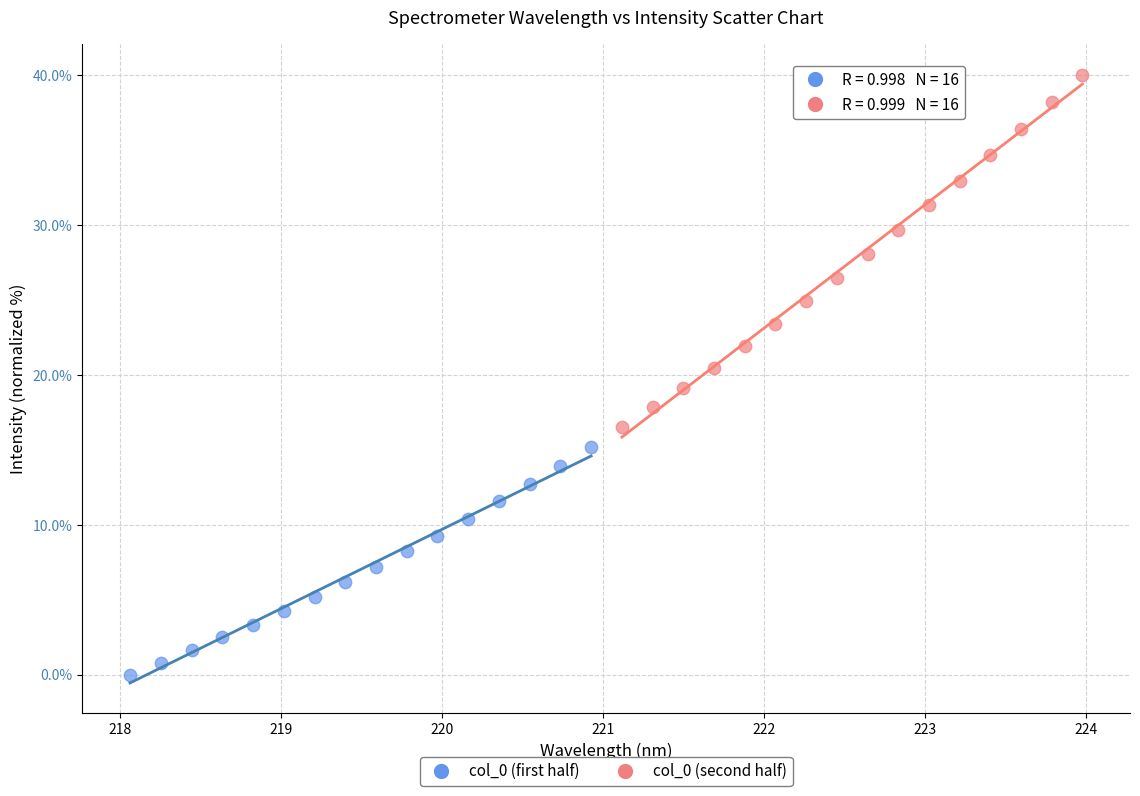

What are all the series names shown in the legend?

col_0 (first half), col_0 (second half)